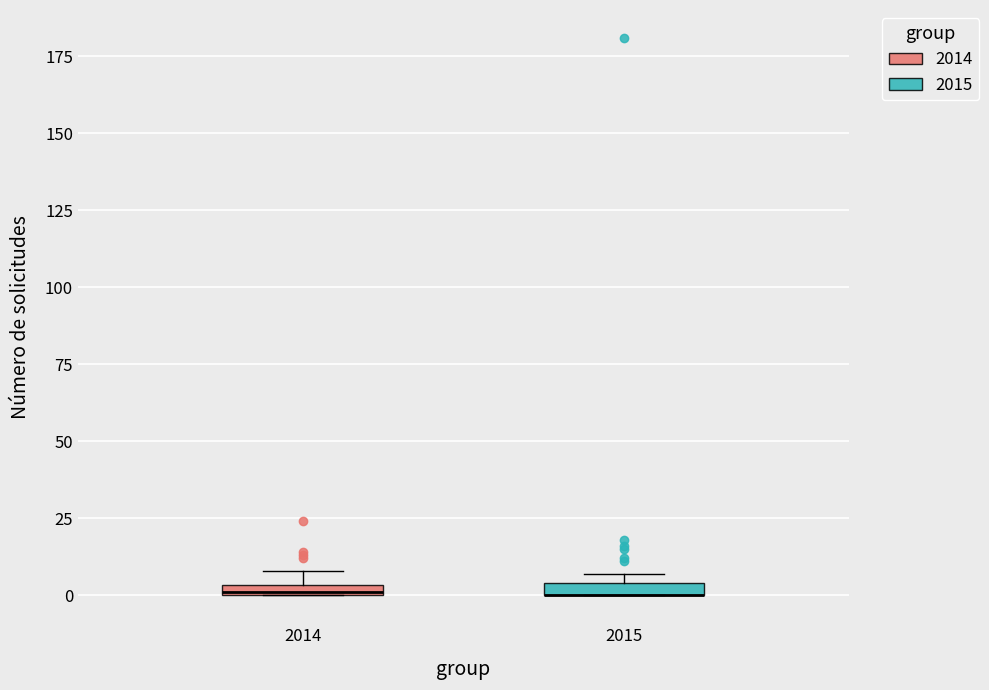

Where is the lower edge of the box at x = 2015 on the y-axis? The values are not printed on the chart, so give them approximately, as read against the axis.

0